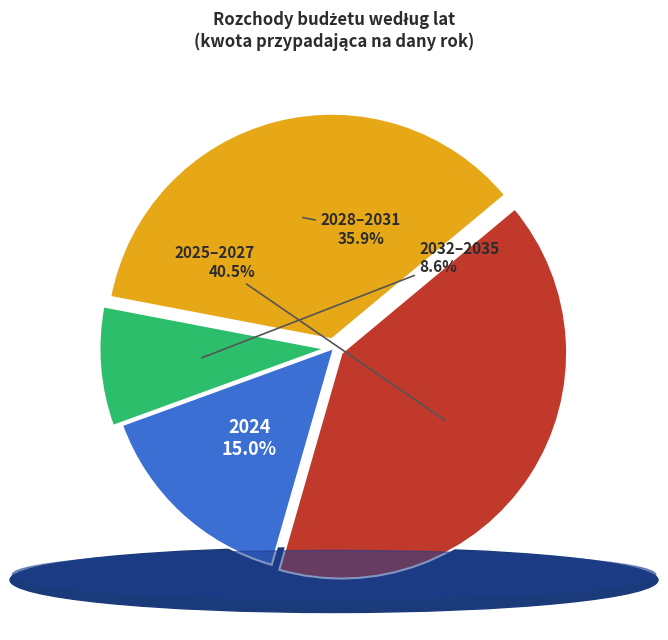

Is there a majority slice in this chart?

No